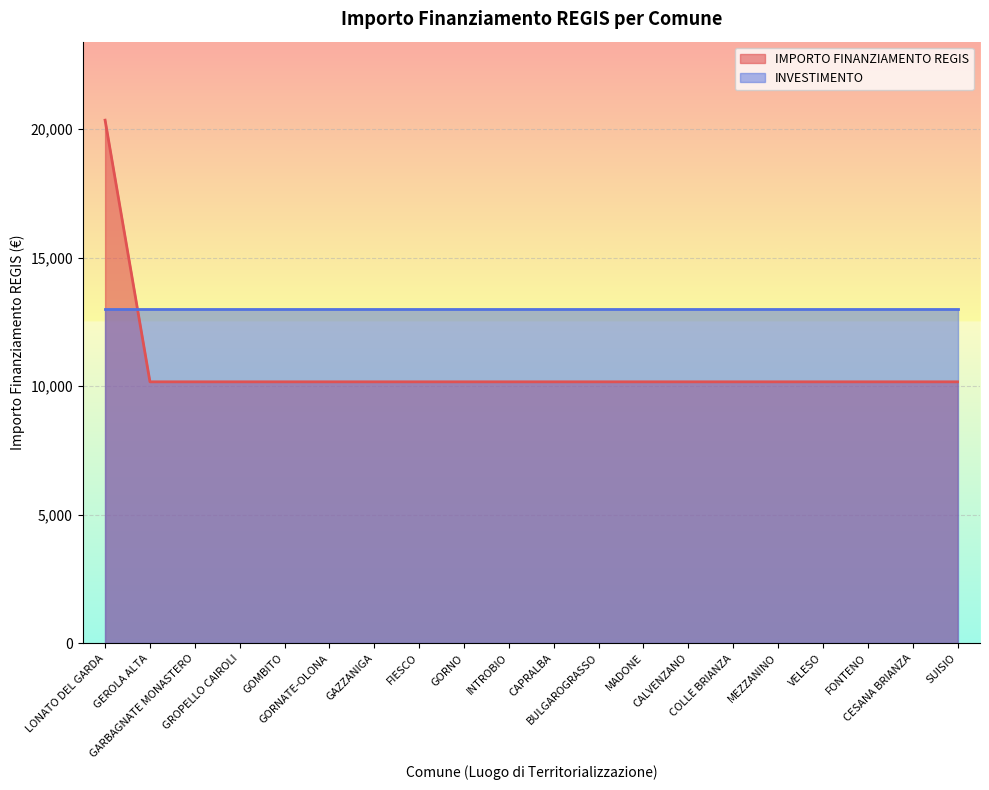

True or false: the data shows 10172 at GEROLA ALTA.

True